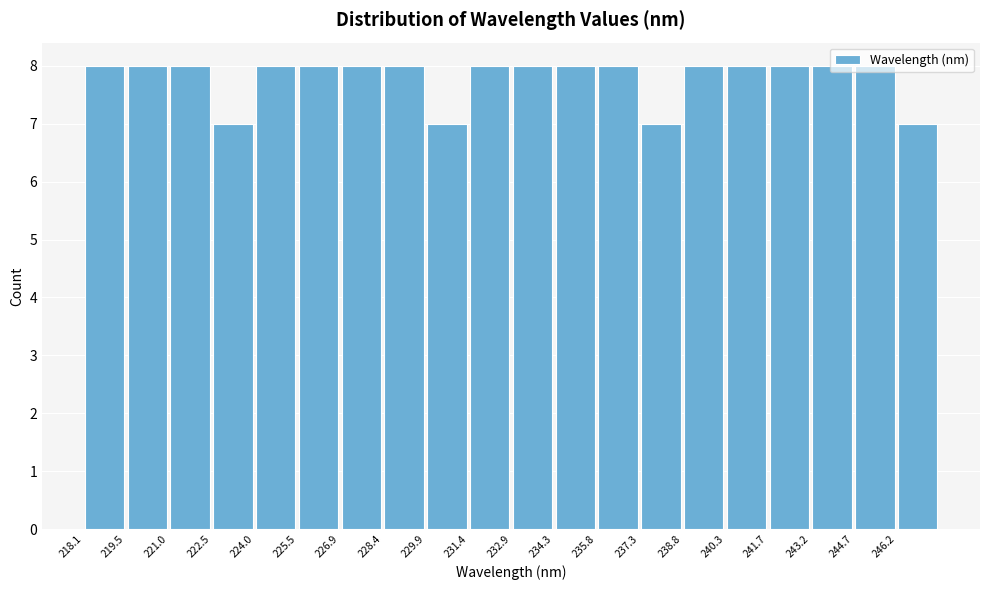

How tall is the bar that spans 231.4 to 232.8 on the x-axis? Neither the bar edges nor the heights are printed on the chart, so give them approximately, as read against the axes.

8